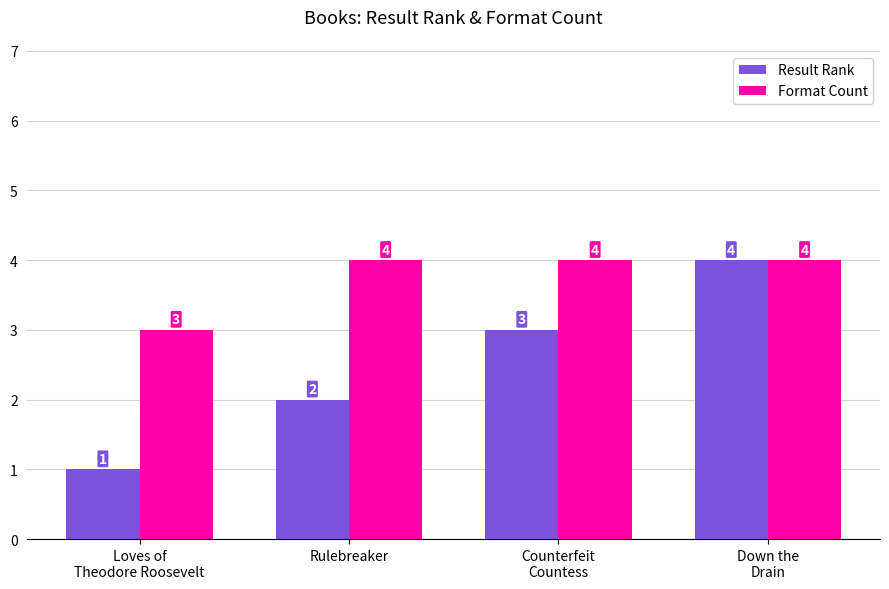

What position from the left is Loves of
Theodore Roosevelt?

1